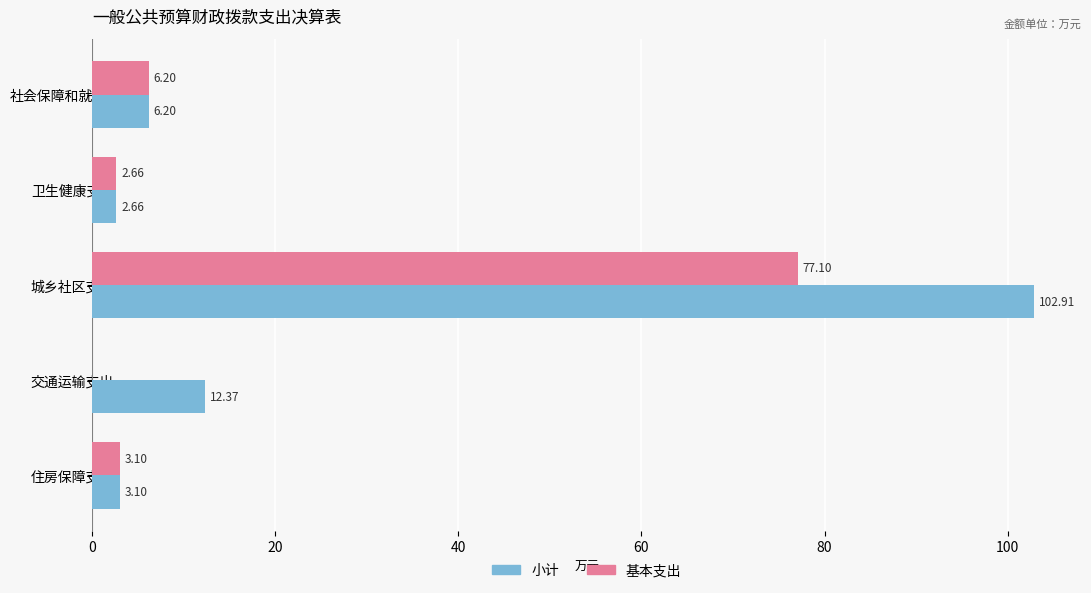

What is the sum of the 基本支出 values at 社会保障和就业支出 and 卫生健康支出?

8.9